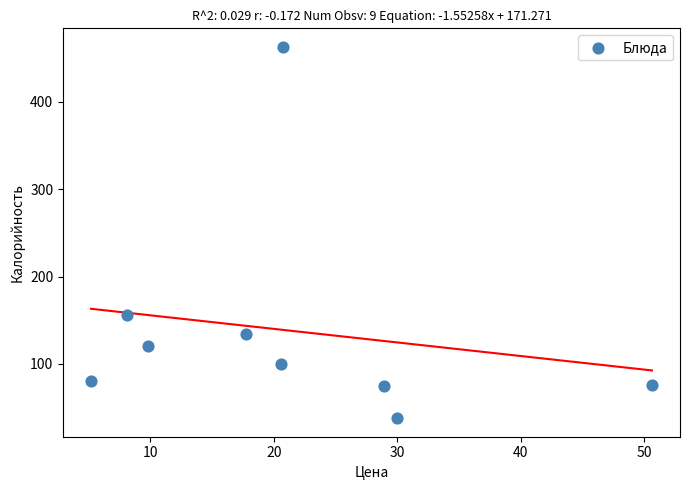

What is the range of Y values (max minus min)?

425.0